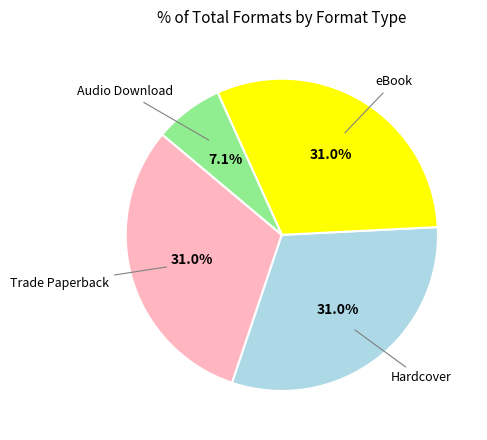

Which has a higher value, Hardcover or Audio Download?

Hardcover